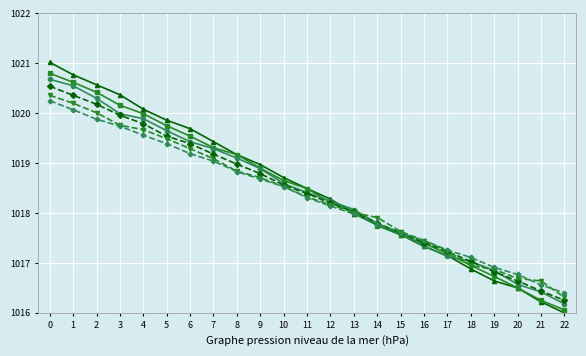

What is the total value across all series at 5?

6117.7